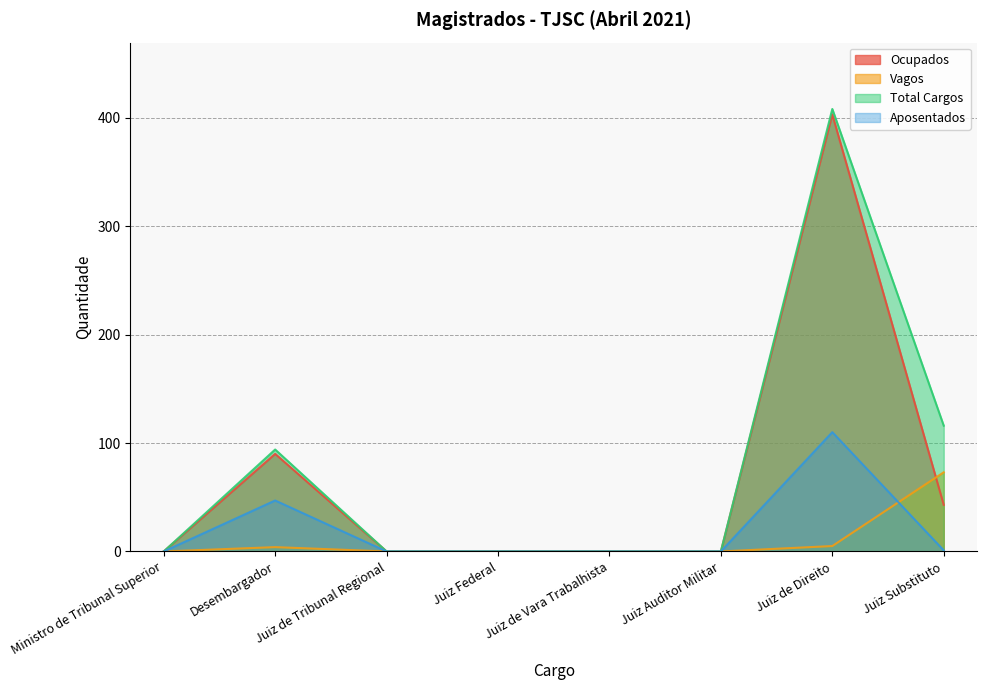

Where do Aposentados and Vagos first cross each other?

Juiz de Direito and Juiz Substituto